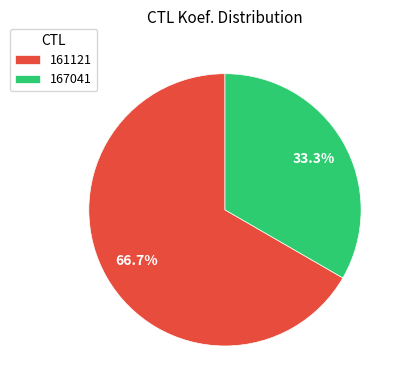

To the nearest percent, what is the difference between the largest and smallest slice percentages?

33%